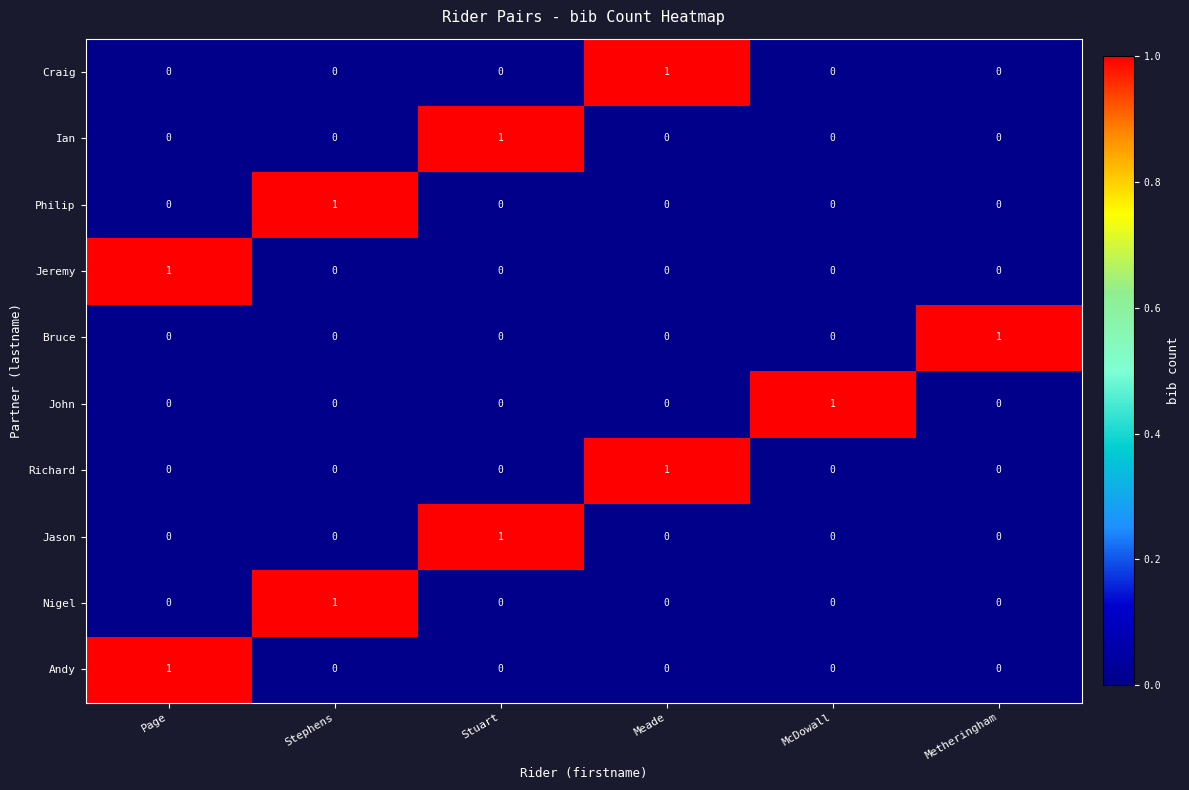

At how many categories does at least one series exceed 0?

6